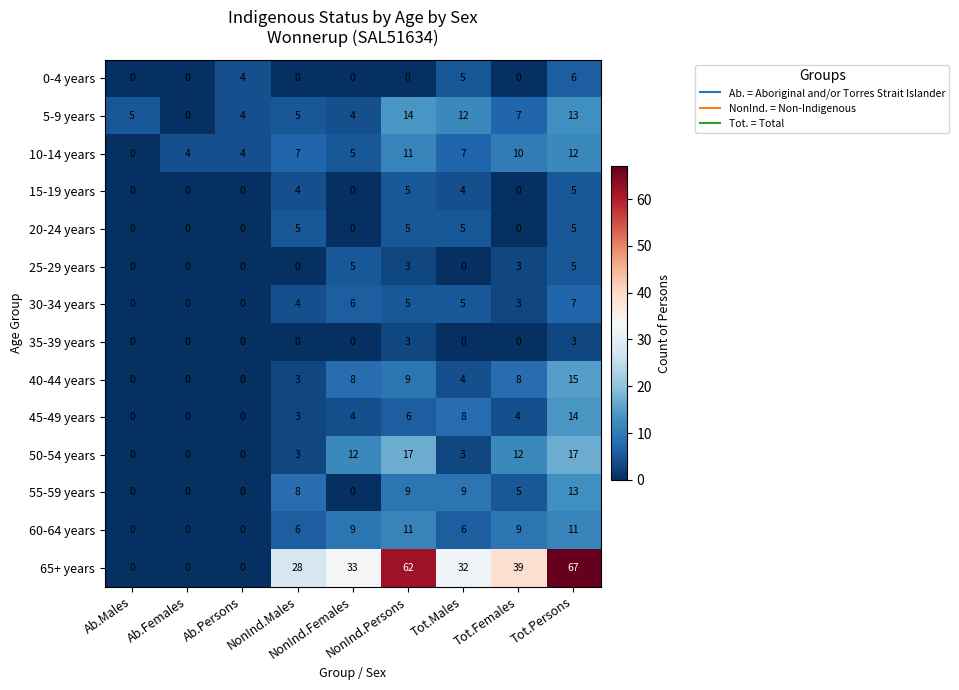

What is the difference between the maximum and minimum values in the 10-14 years series?

12